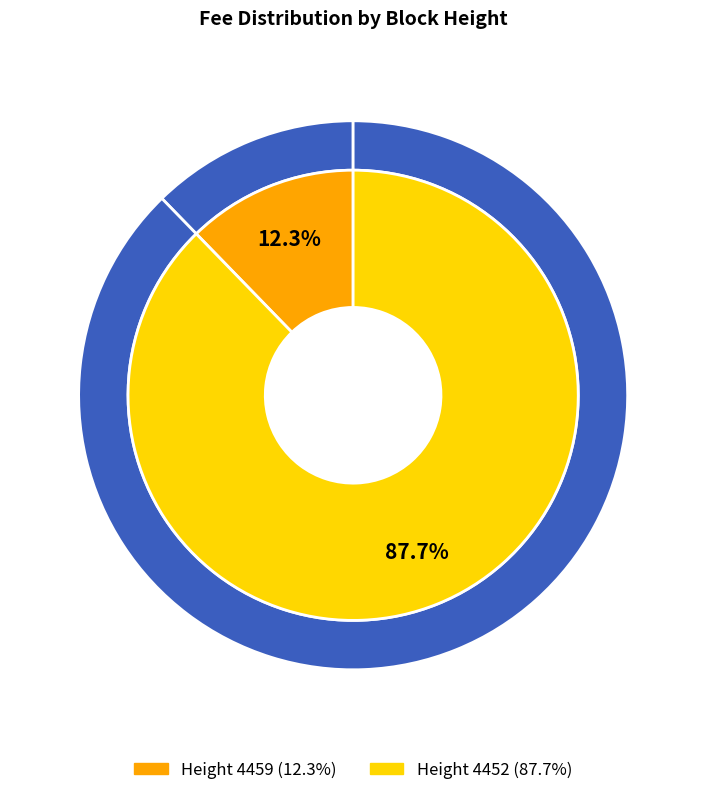

Does any single category account for the majority?

Yes